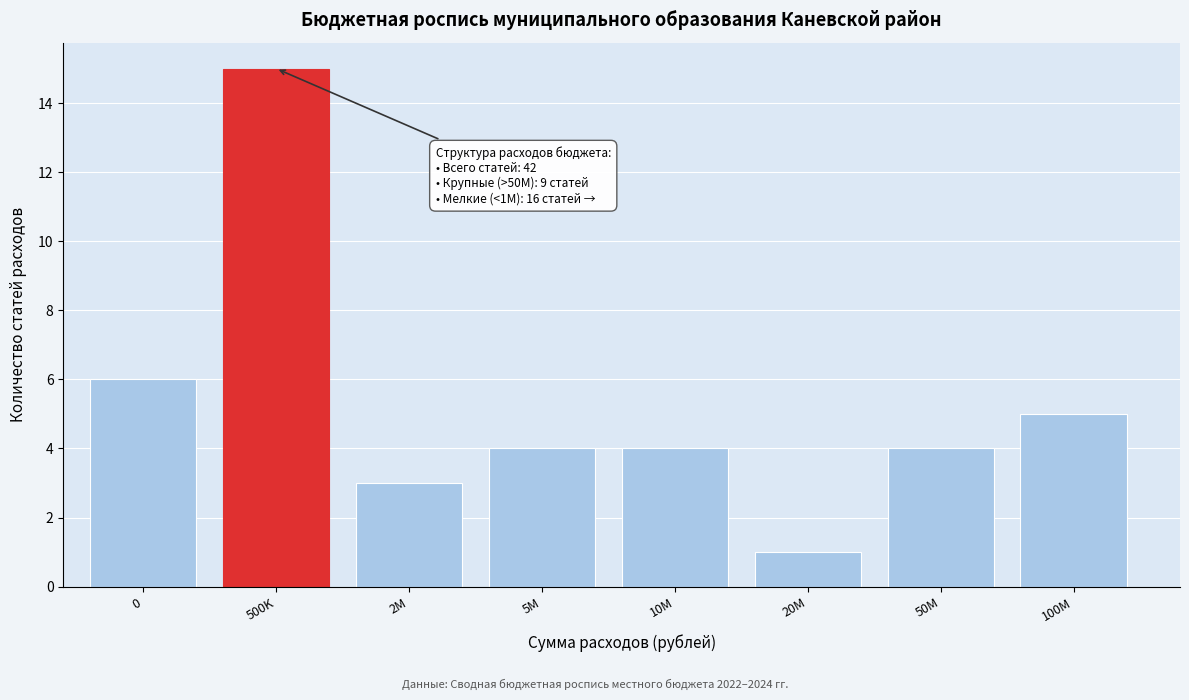

Reading left to right, extract all data points from this chart.

6	15	3	4	4	1	4	5